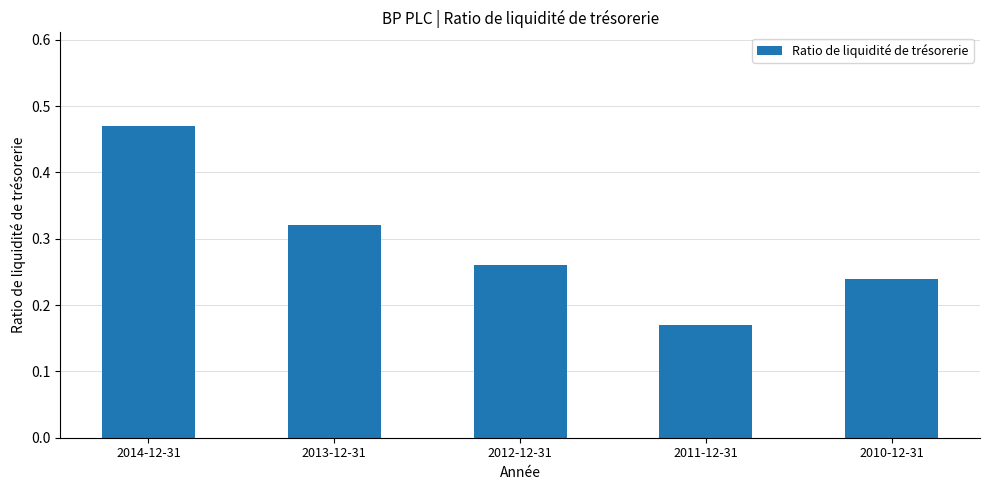

List the labels in order of value, largest first.

2014-12-31, 2013-12-31, 2012-12-31, 2010-12-31, 2011-12-31